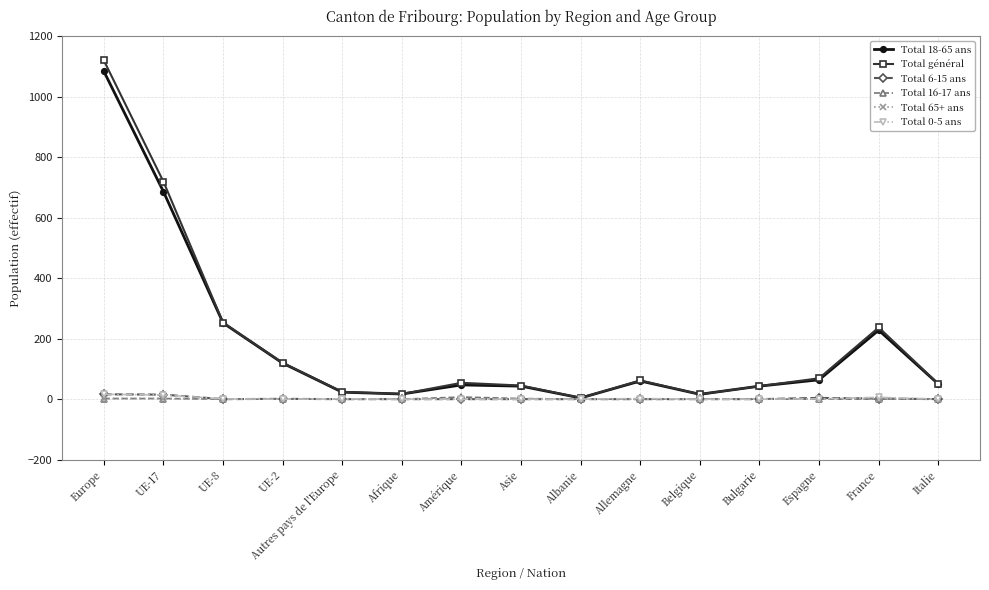

Which series changed the most between Europe and Afrique?

Total général